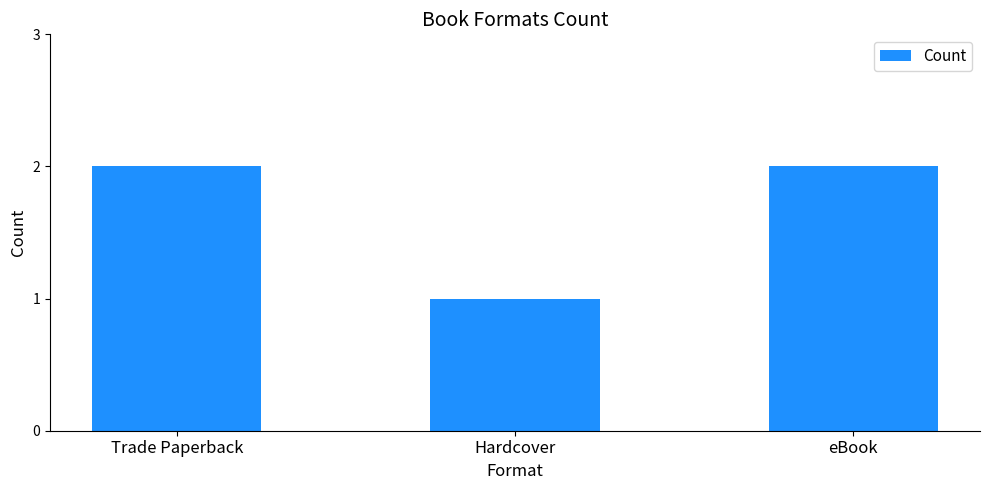

What is the ratio of the value at Trade Paperback to the value at Hardcover?

2.0